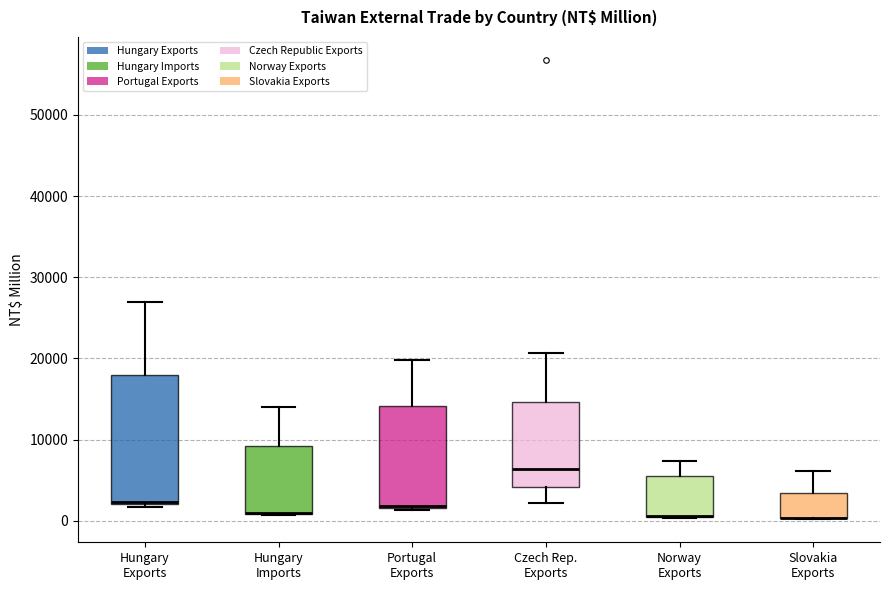

Where is the upper edge of the box for Hungary Exports on the y-axis? The values are not printed on the chart, so give them approximately, as read against the axis.

18000